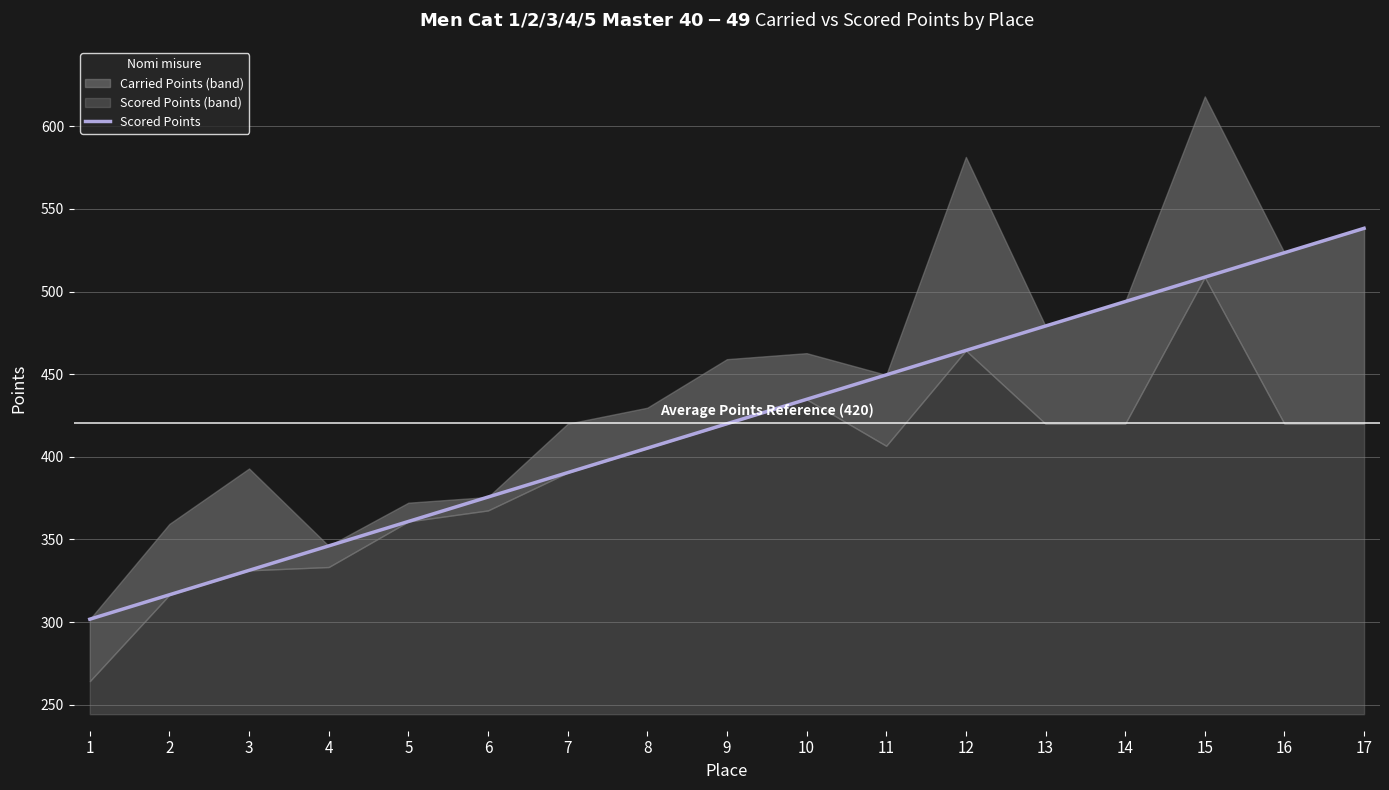

What is the average value?

420.0